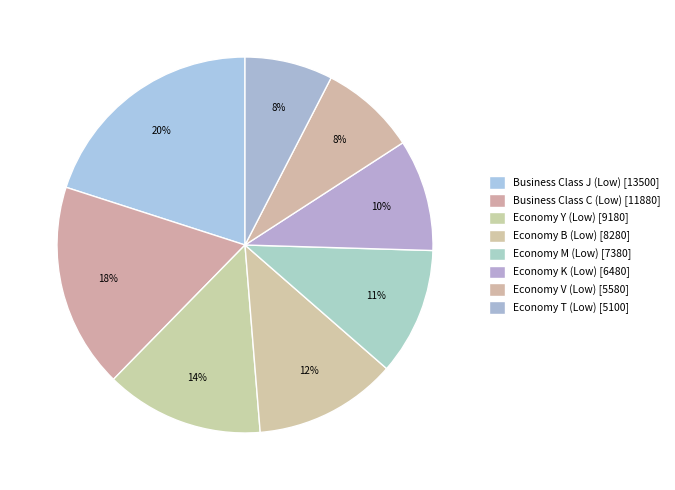

What percentage is NOT represented by Business Class J (Low)?

80.0%